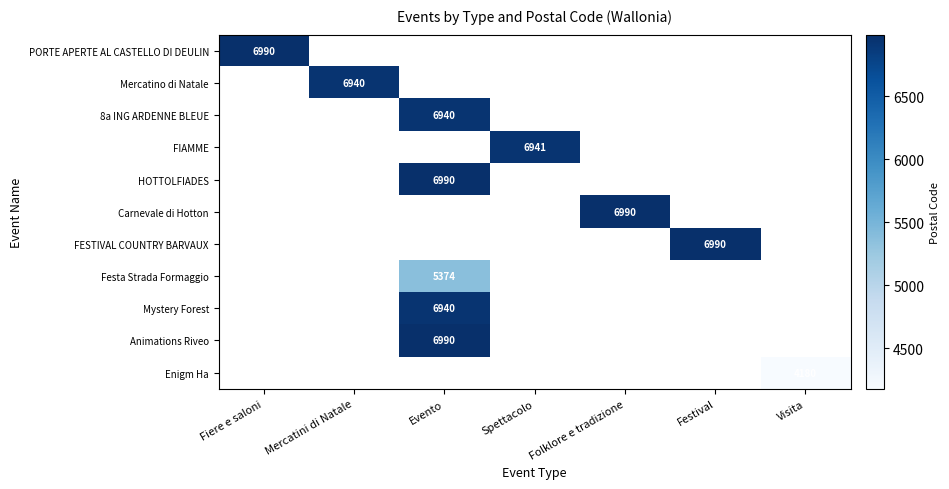

The value of FIAMME at Spettacolo is 6941. True or false?

True